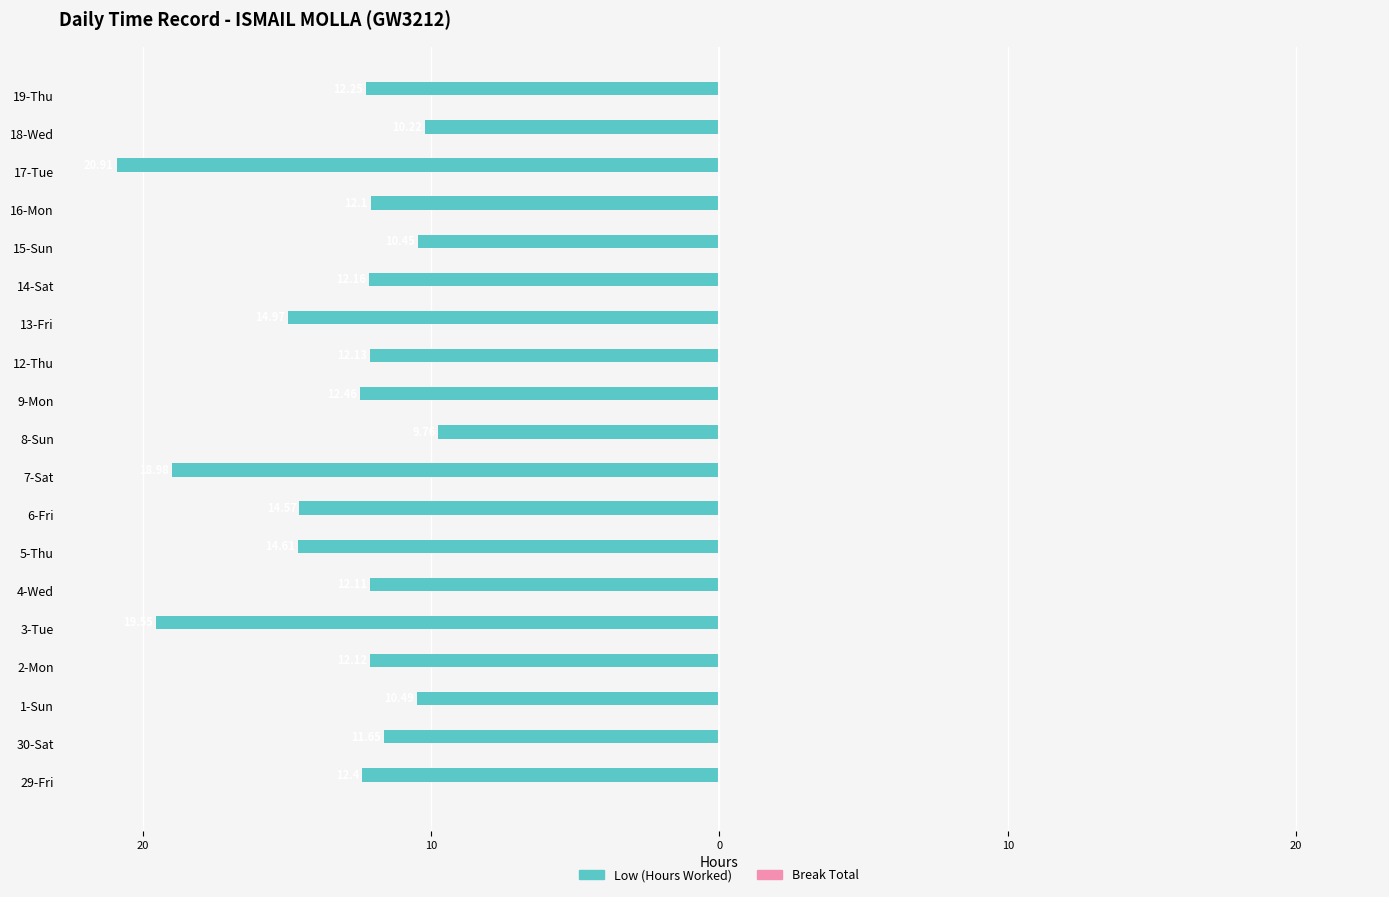

Are the bars horizontal?

Yes